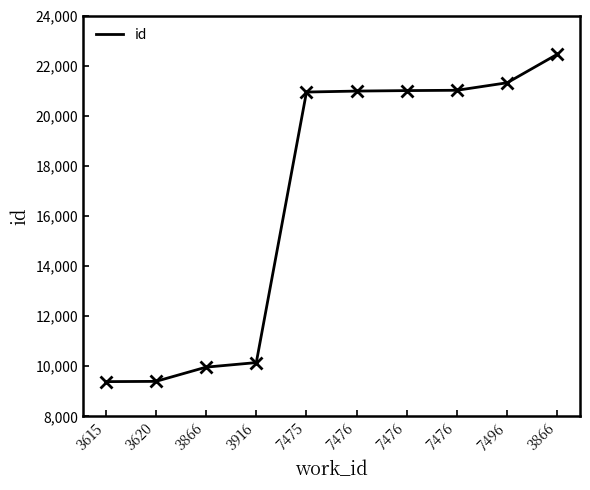

What is the greatest value displayed?

22456